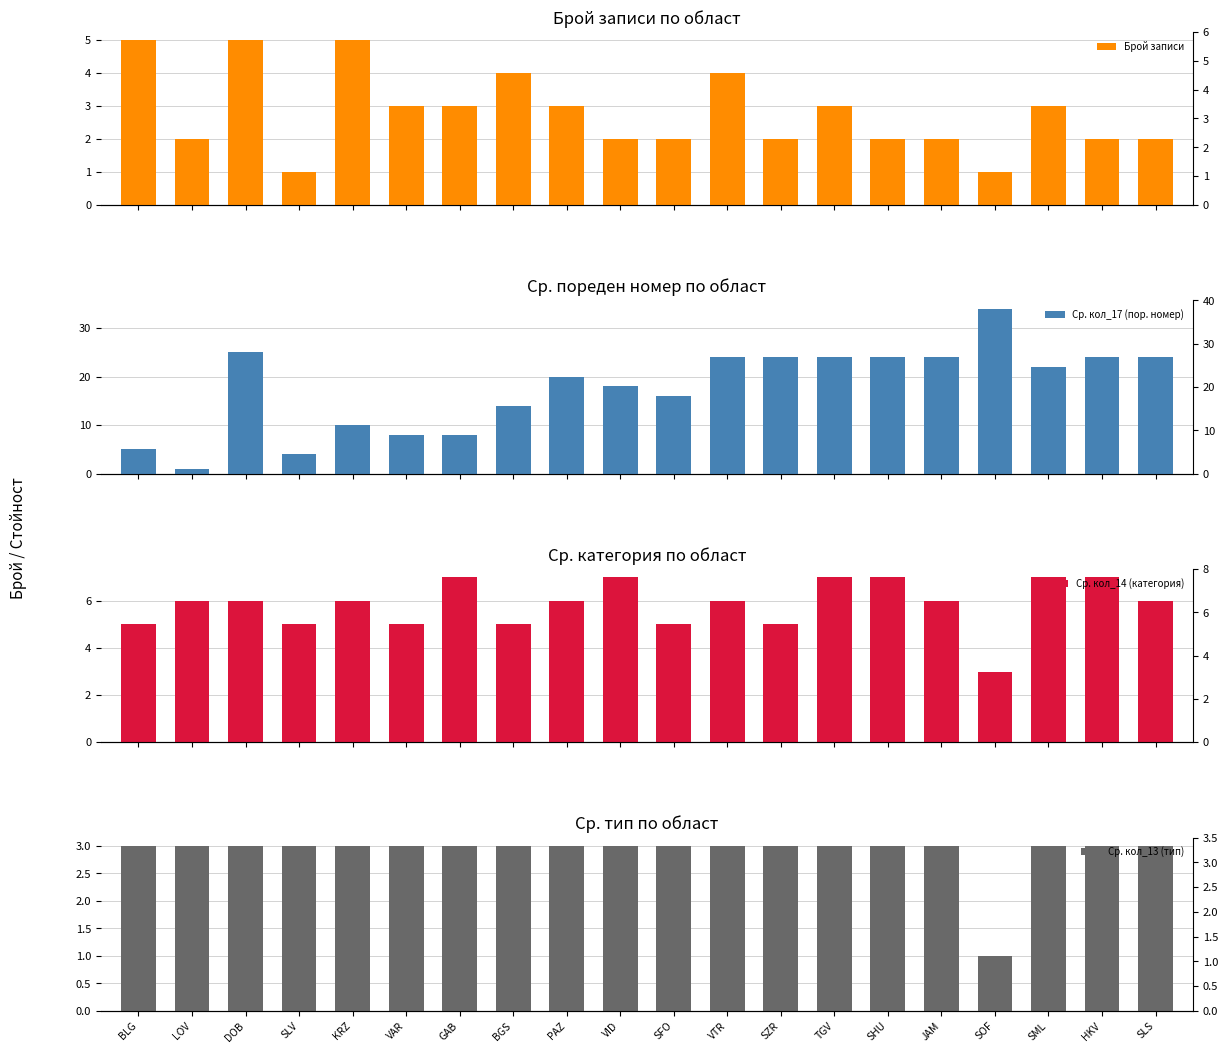

Reading left to right, extract all data points from this chart.

Брой записи: BLG=5	LOV=2	DOB=5	SLV=1	KRZ=5	VAR=3	GAB=3	BGS=4	PAZ=3	VID=2	SFO=2	VTR=4	SZR=2	TGV=3	SHU=2	JAM=2	SOF=1	SML=3	HKV=2	SLS=2
Ср. кол_17 (пор. номер): BLG=5	LOV=1	DOB=25	SLV=4	KRZ=10	VAR=8	GAB=8	BGS=14	PAZ=20	VID=18	SFO=16	VTR=24	SZR=24	TGV=24	SHU=24	JAM=24	SOF=34	SML=22	HKV=24	SLS=24
Ср. кол_14 (категория): BLG=5	LOV=6	DOB=6	SLV=5	KRZ=6	VAR=5	GAB=7	BGS=5	PAZ=6	VID=7	SFO=5	VTR=6	SZR=5	TGV=7	SHU=7	JAM=6	SOF=3	SML=7	HKV=7	SLS=6
Ср. кол_13 (тип): BLG=3	LOV=3	DOB=3	SLV=3	KRZ=3	VAR=3	GAB=3	BGS=3	PAZ=3	VID=3	SFO=3	VTR=3	SZR=3	TGV=3	SHU=3	JAM=3	SOF=1	SML=3	HKV=3	SLS=3